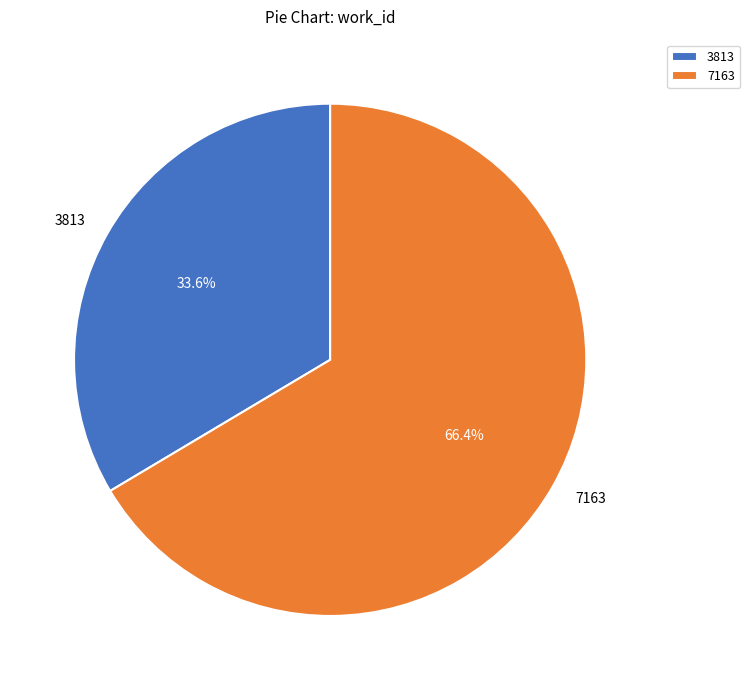

Do 7163 and 3813 together represent more than half of the pie?

Yes